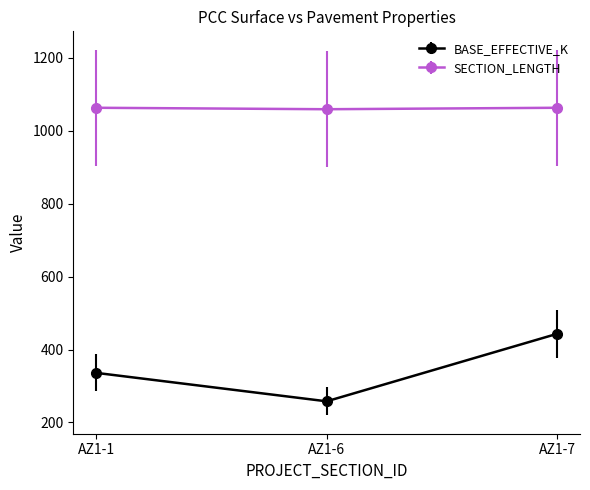

What is the difference between the maximum and minimum values in the SECTION_LENGTH series?

4